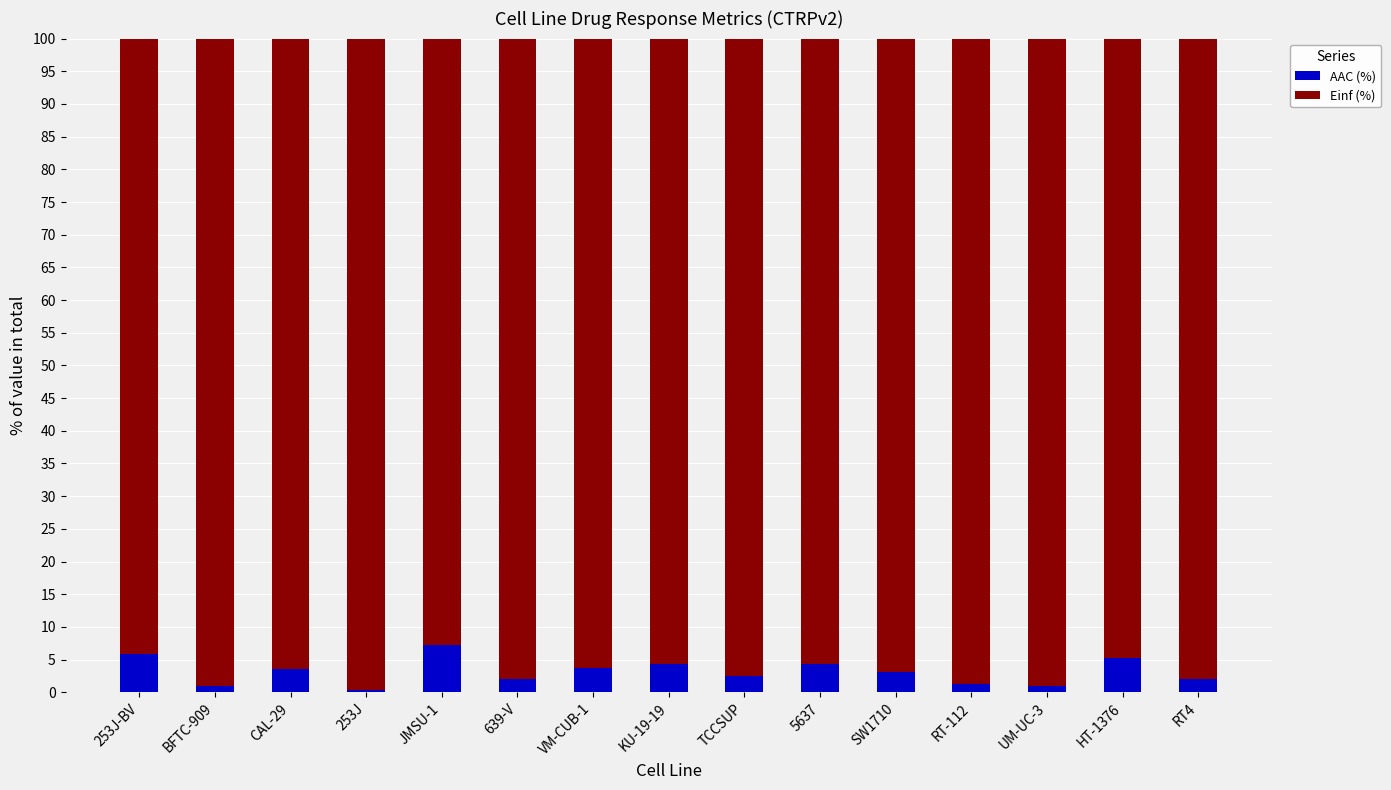

The AAC (%) series shows 3.5 at CAL-29. True or false?

True